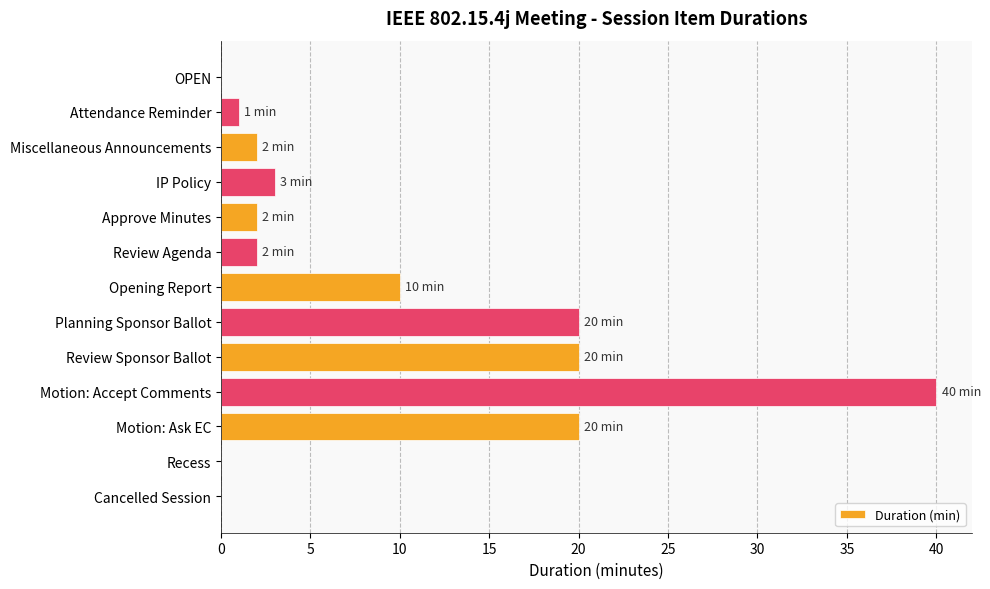

What is the change in value from Review Sponsor Ballot to Motion: Accept Comments?

+20